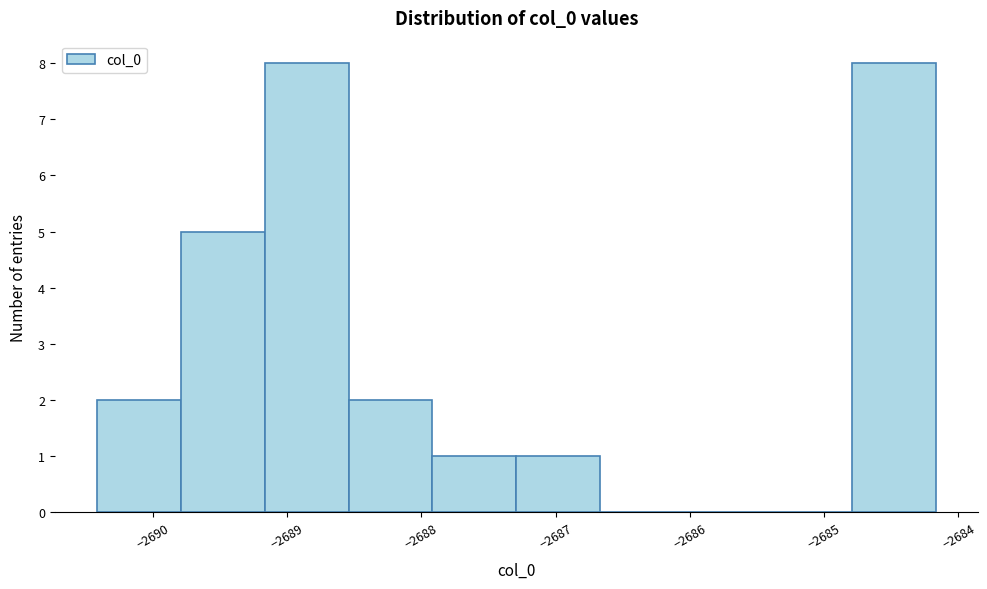

Reading left to right, list every bar in this chart as the range it spans on the x-axis followed by its height. Neither the bar edges nor the heights are printed on the chart, so give them approximately, as read against the axes.

-2690.4 to -2689.8: 2
-2689.8 to -2689.2: 5
-2689.2 to -2688.5: 8
-2688.5 to -2687.9: 2
-2687.9 to -2687.3: 1
-2687.3 to -2686.7: 1
-2686.7 to -2686.0: 0
-2686.0 to -2685.4: 0
-2685.4 to -2684.8: 0
-2684.8 to -2684.2: 8